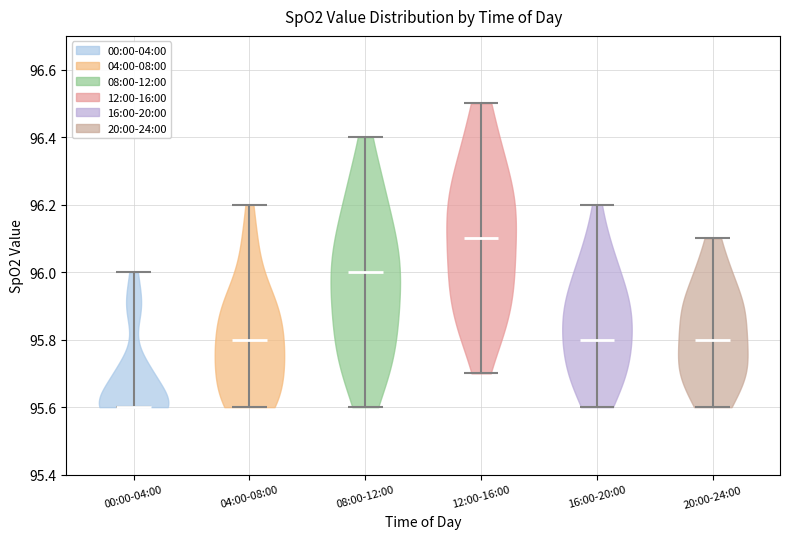

Which violin has the highest median line?

12:00-16:00